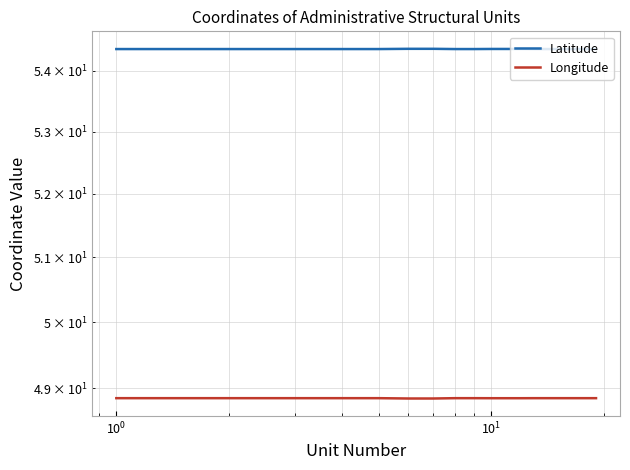

What is the total value across all series at 9?

103.2